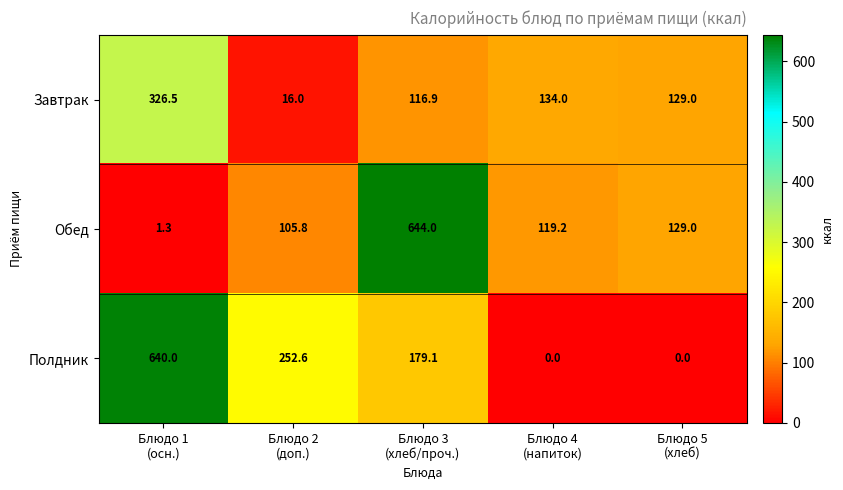

Which series has the largest range (max minus min)?

Обед